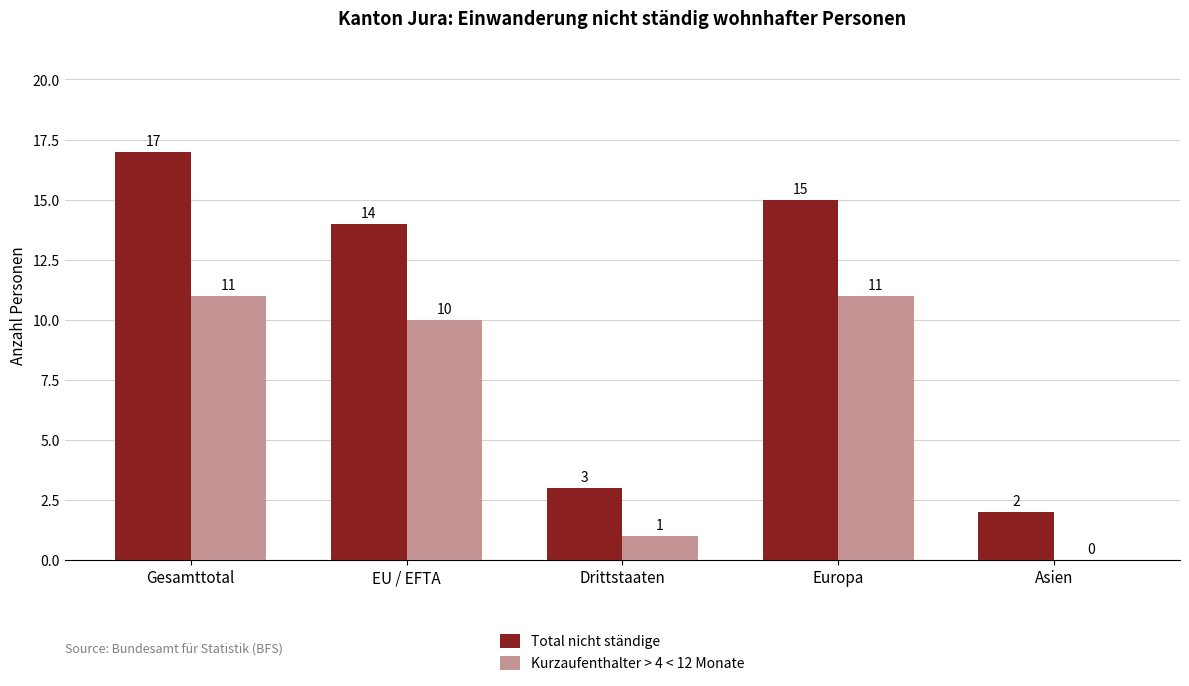

Which series has the largest total across all categories?

Total nicht ständige